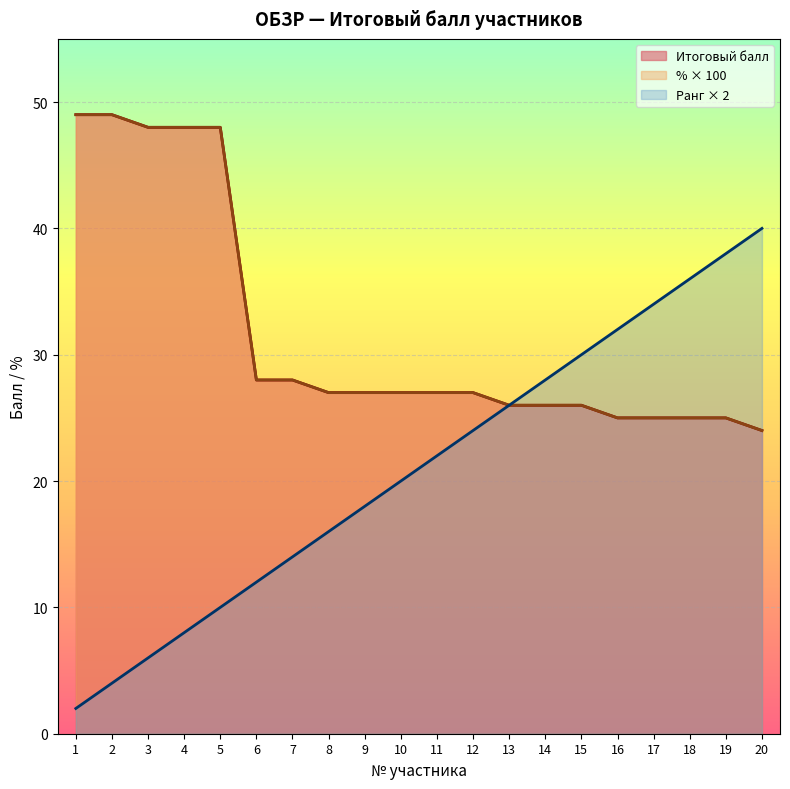

What is the highest value of the % (scaled) series?

49.0